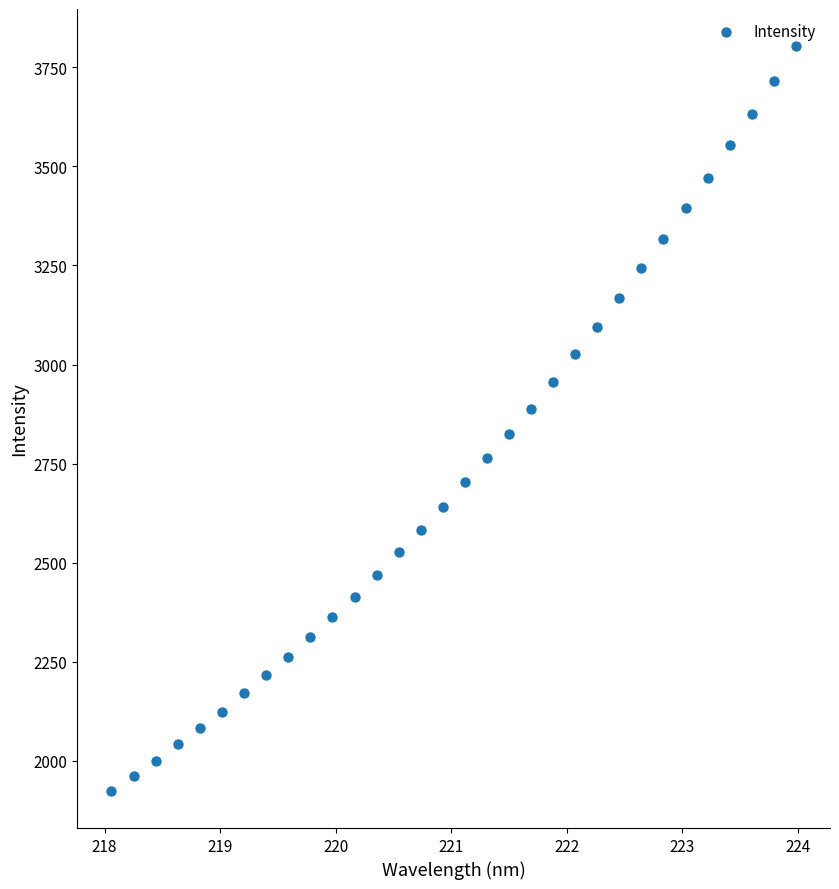

What is the range of X values (max minus min)?

5.9